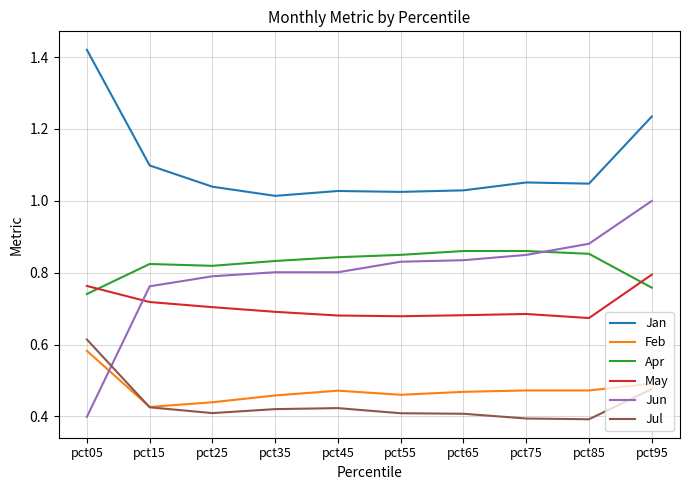

Does the chart have visible grid lines?

Yes